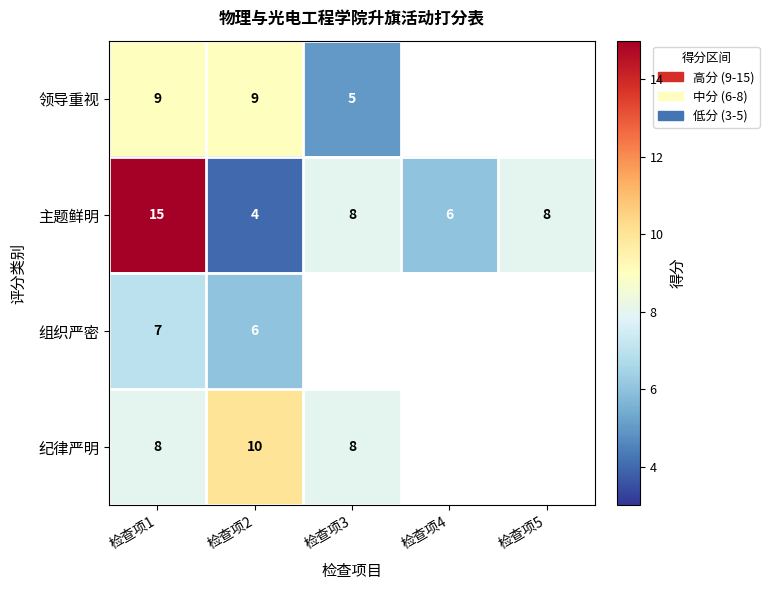

What is the difference between the maximum and minimum values in the 主题鲜明 series?

11